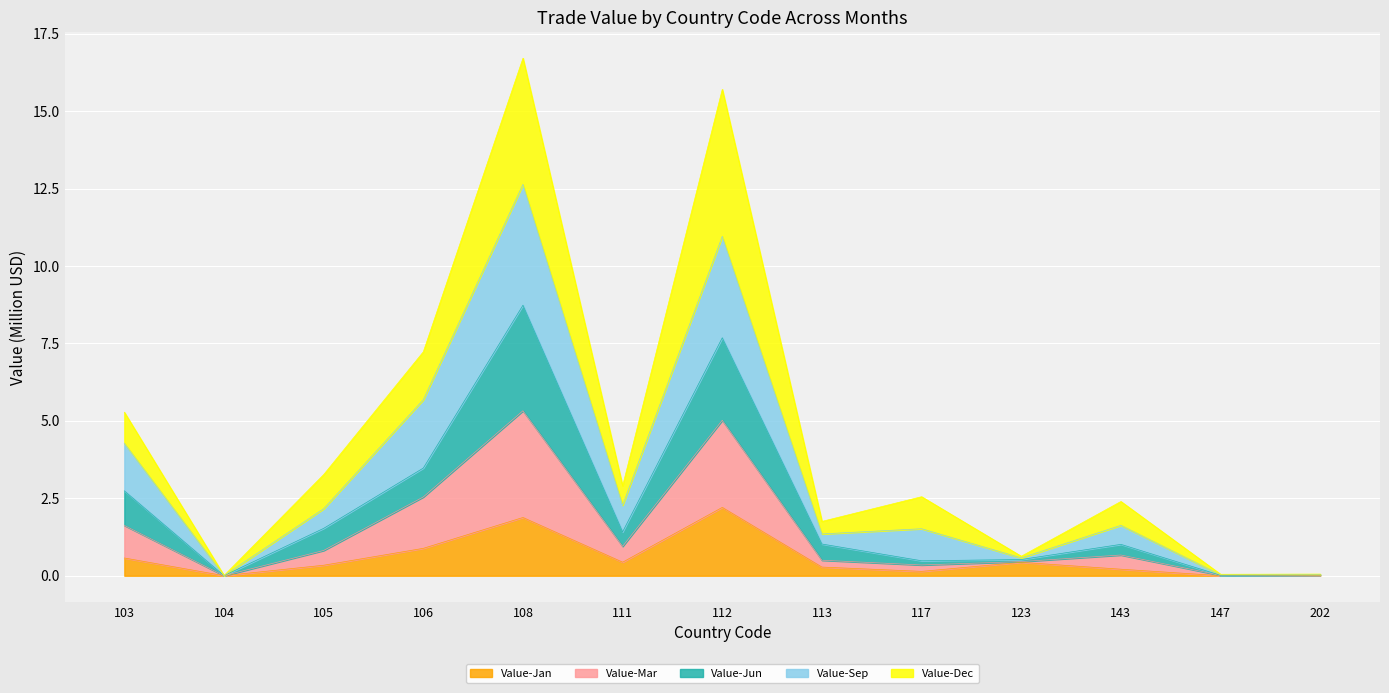

True or false: Value-Jan has a value of 2.9 at 112.

False